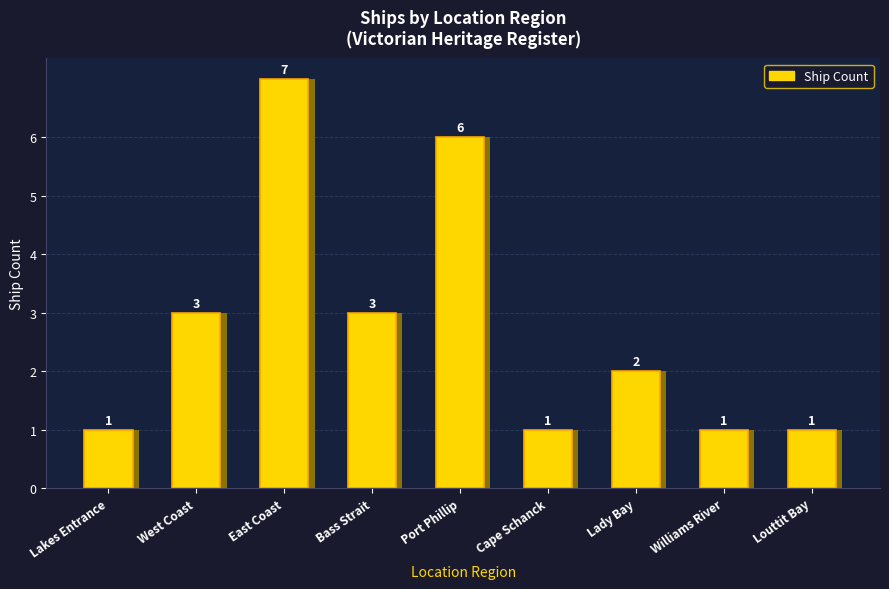

Which label corresponds to the largest value in the chart?

East Coast